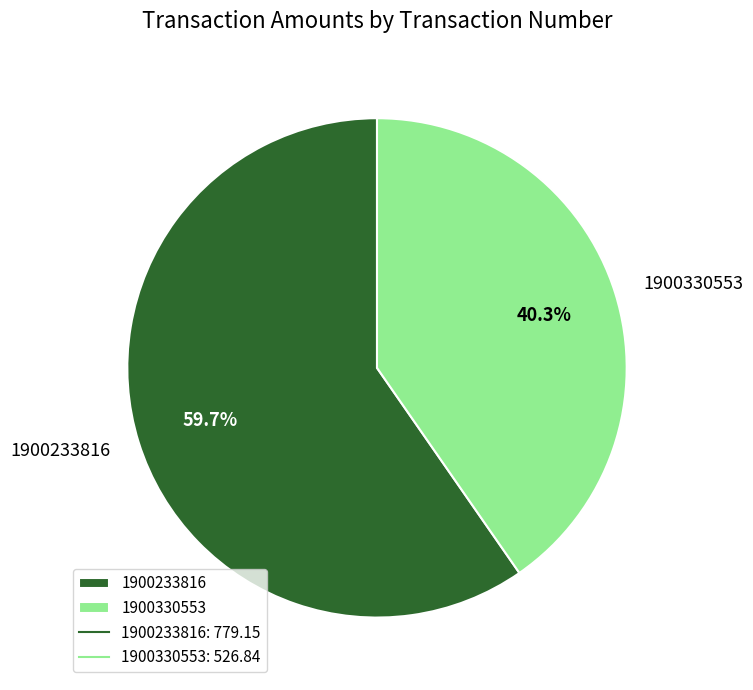

How much of the chart is everything except 1900330553?

59.7%